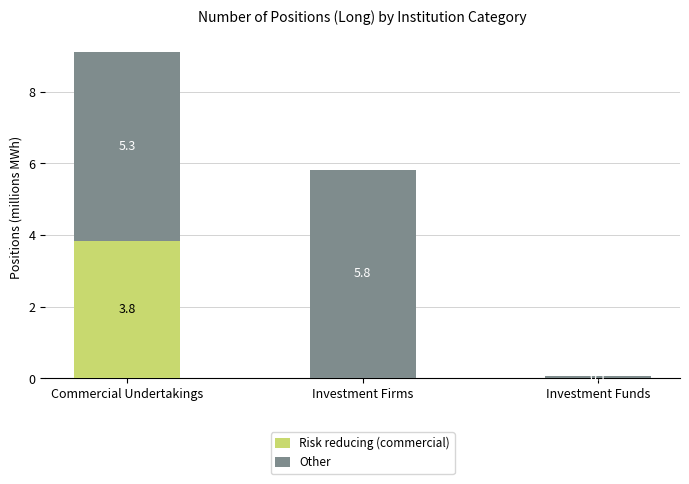

At which category is the sum across all series the highest?

Commercial Undertakings